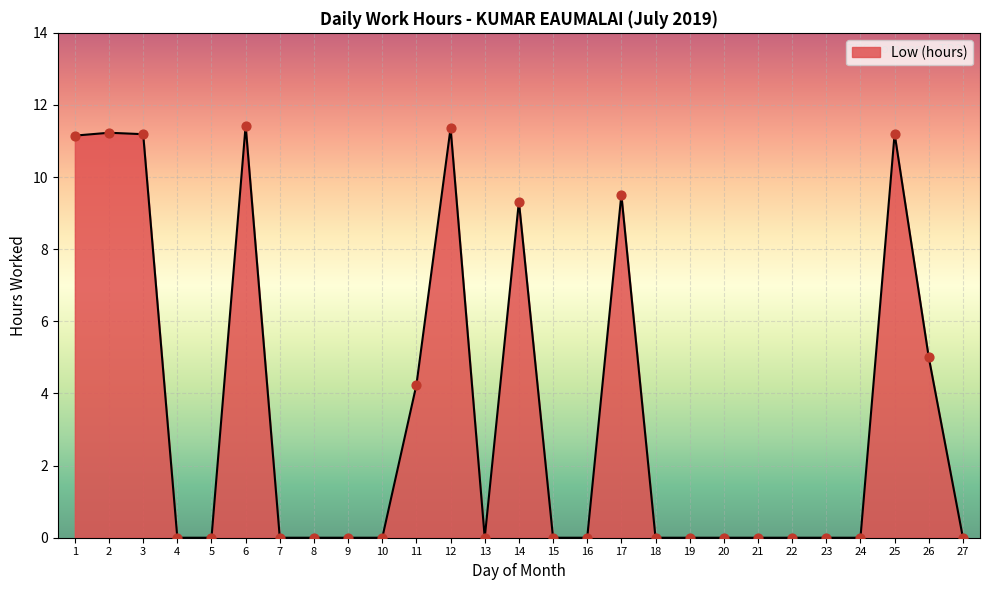

Which has a higher value, 5 or 2?

2